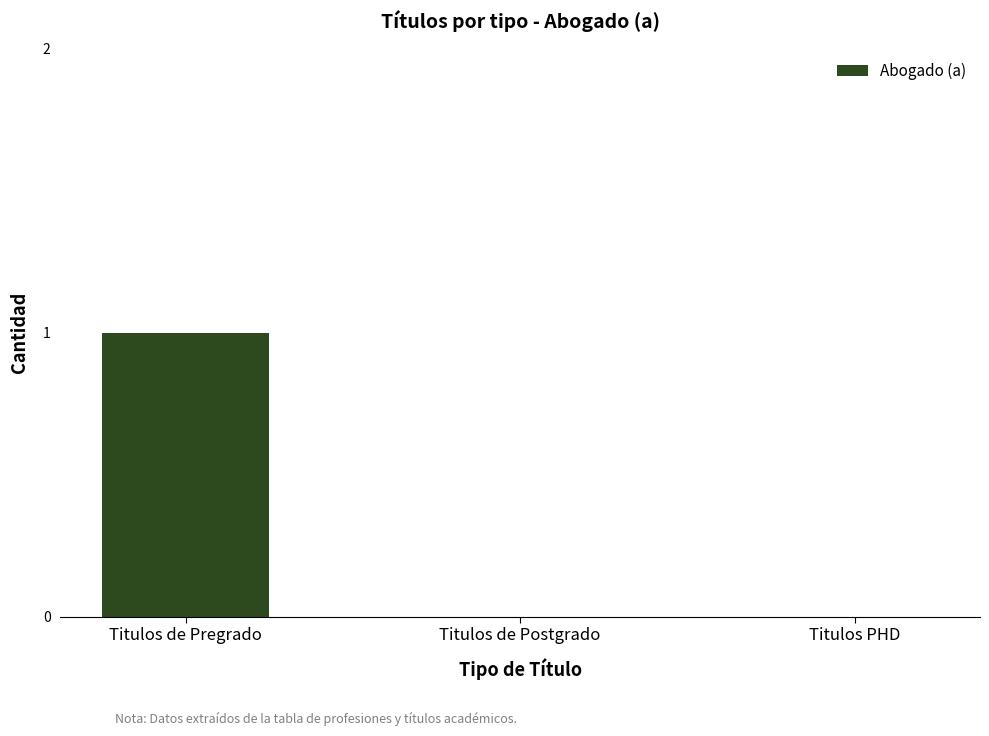

The value at Titulos de Postgrado is 0. True or false?

True